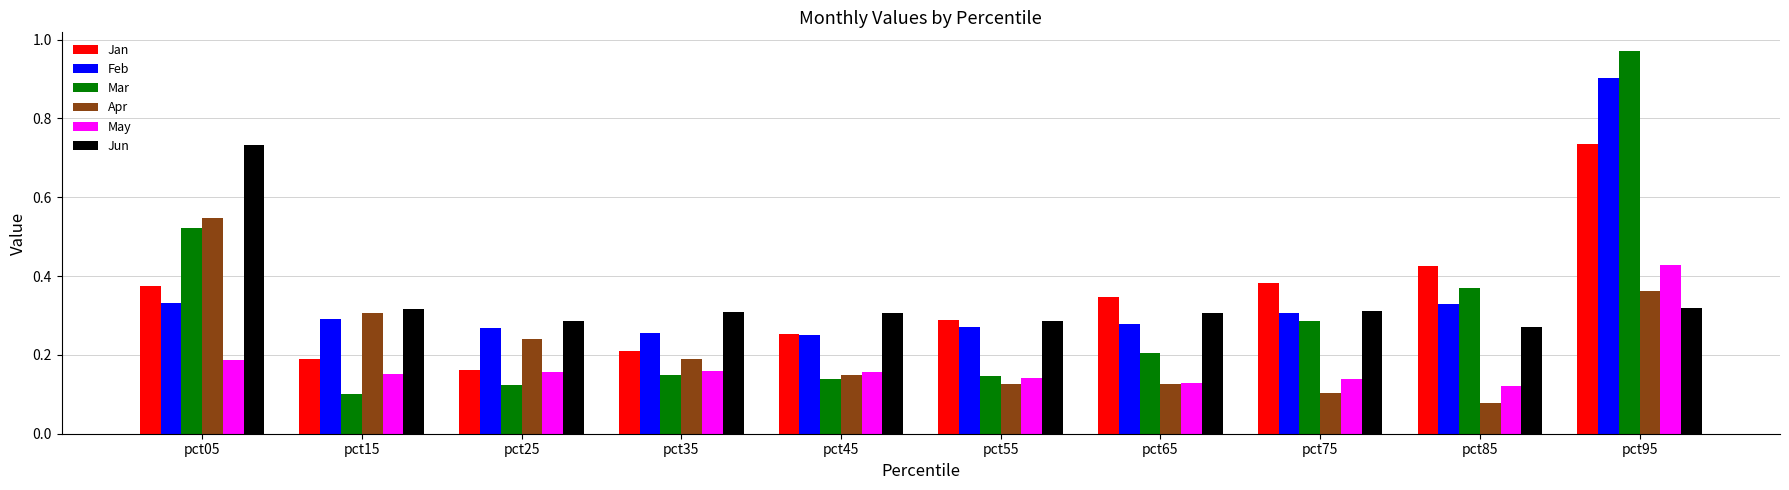

What is the sum of all Jan values?

3.4